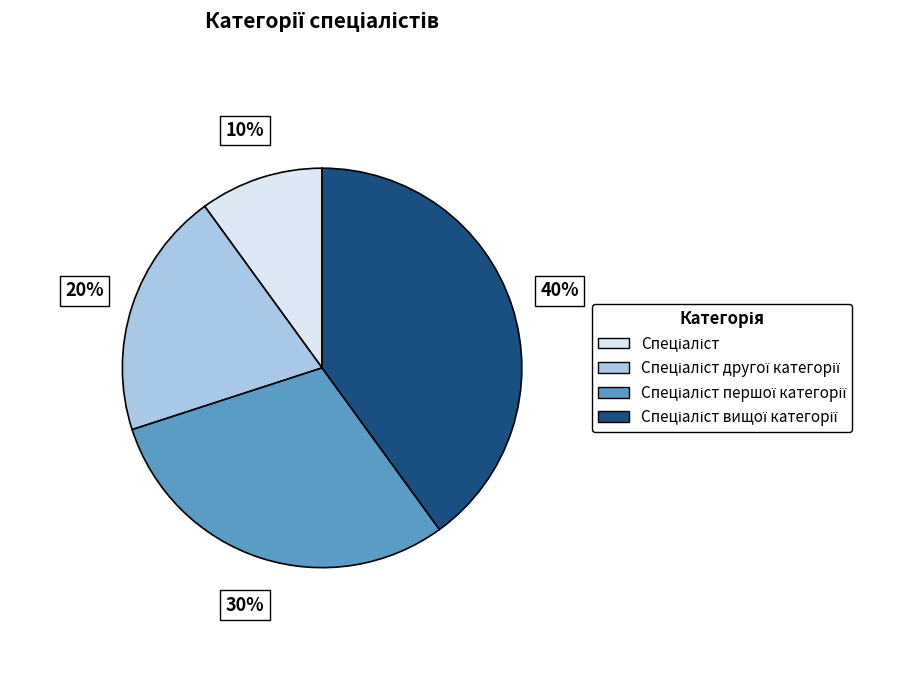

To the nearest percent, what is the average slice percentage?

25%